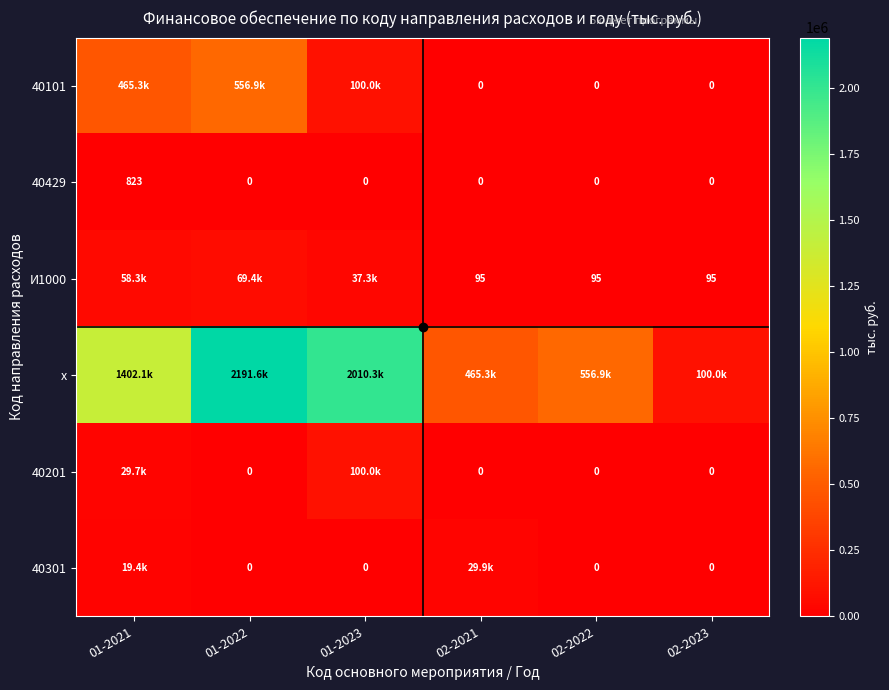

Which series has the largest range (max minus min)?

х